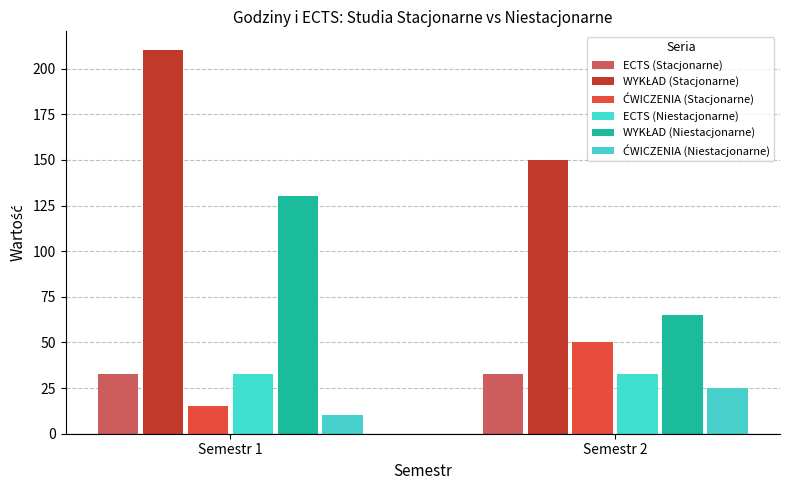

Count the number of data series in this chart.

6